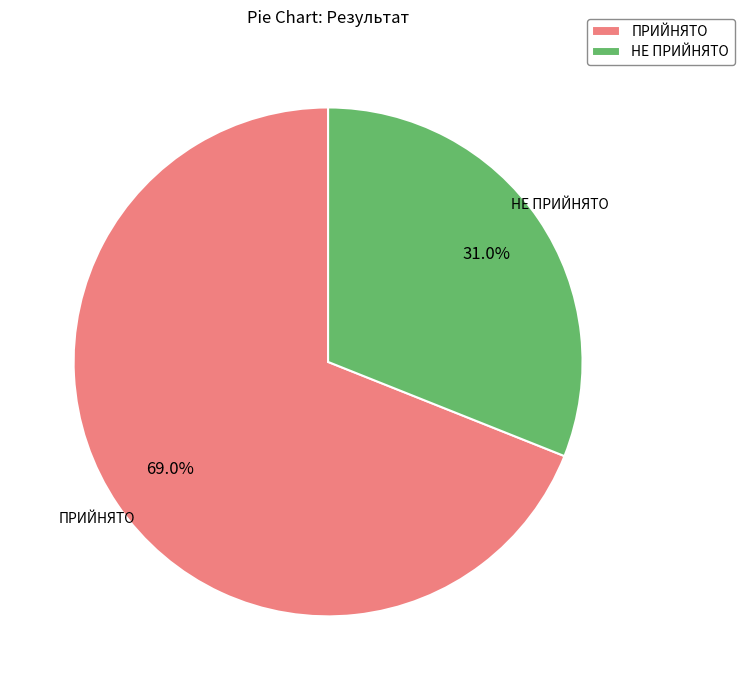

Approximately how many times larger is the value at ПРИЙНЯТО compared to НЕ ПРИЙНЯТО?

2.2